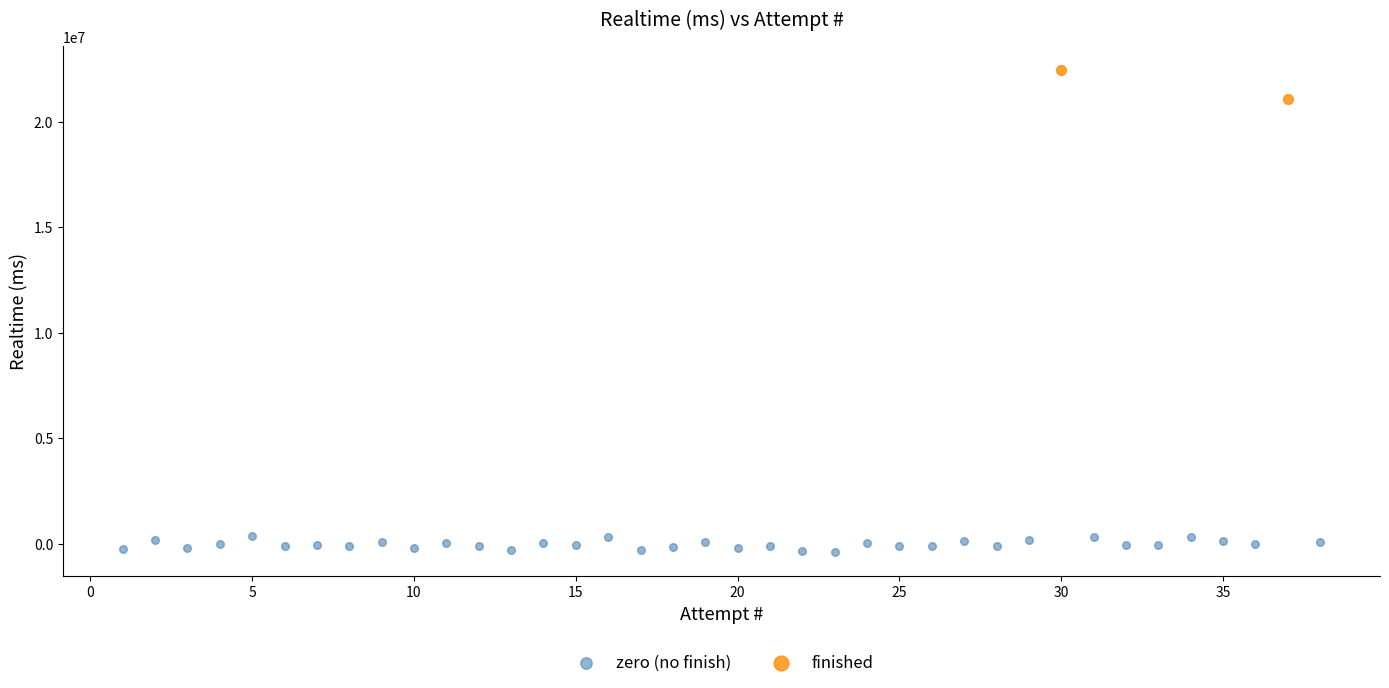

Which series has the largest Y range (max minus min)?

finished